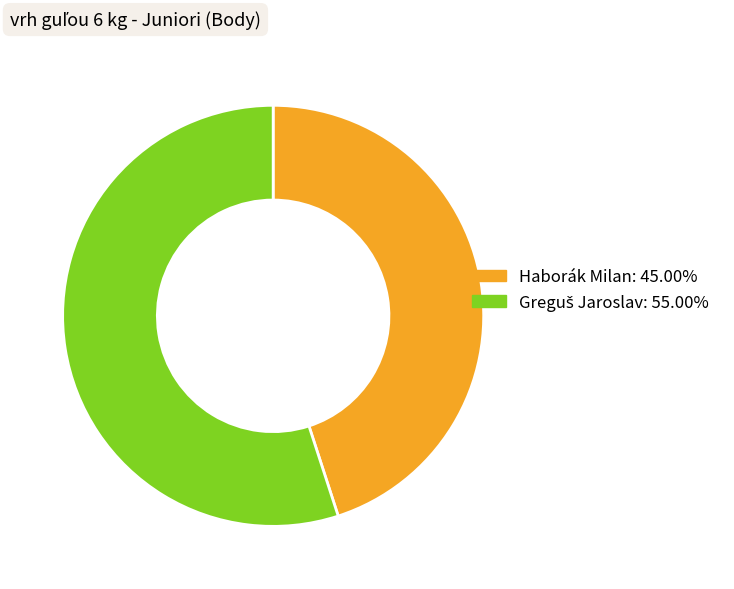

How many slices are in this pie chart?

2